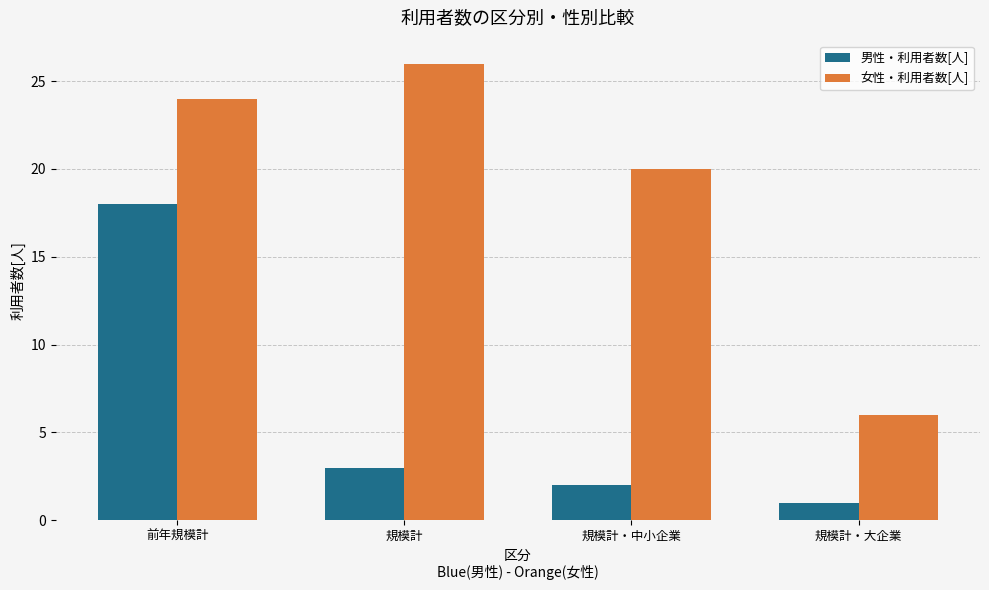

List the series in order of their overall mean, highest first.

女性・利用者数[人], 男性・利用者数[人]